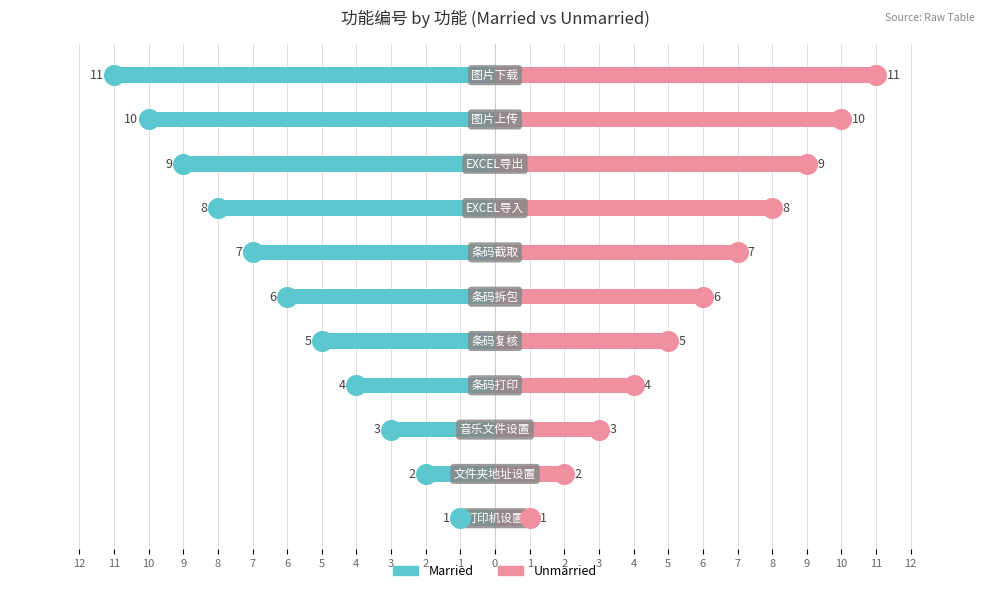

Which series has the largest total across all categories?

Unmarried